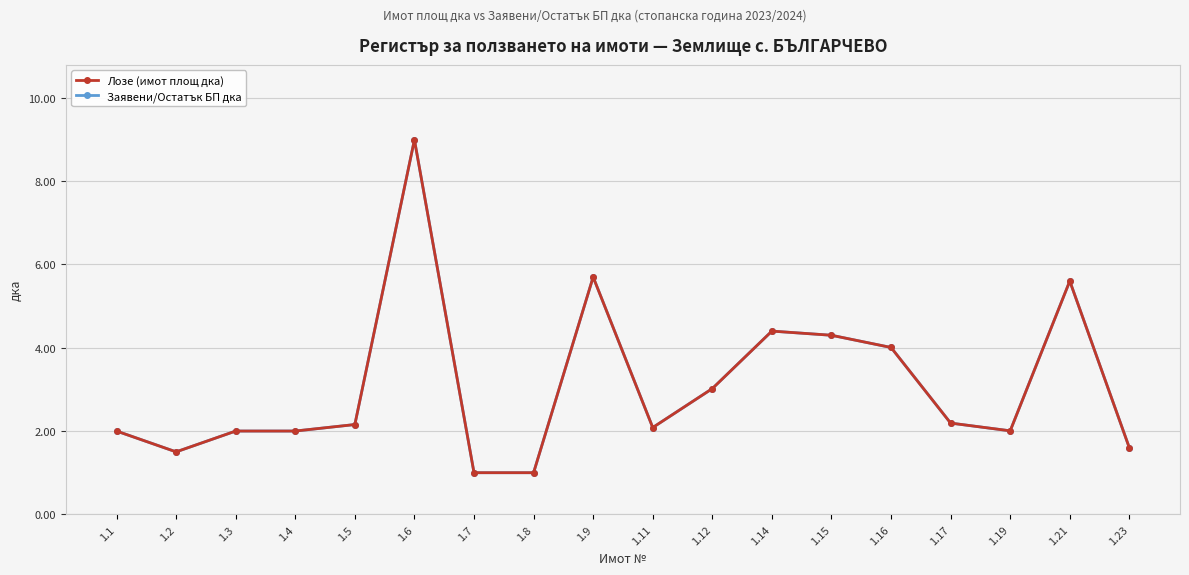

What is the highest value of the Заявени/Остатък БП дка series?

9.0